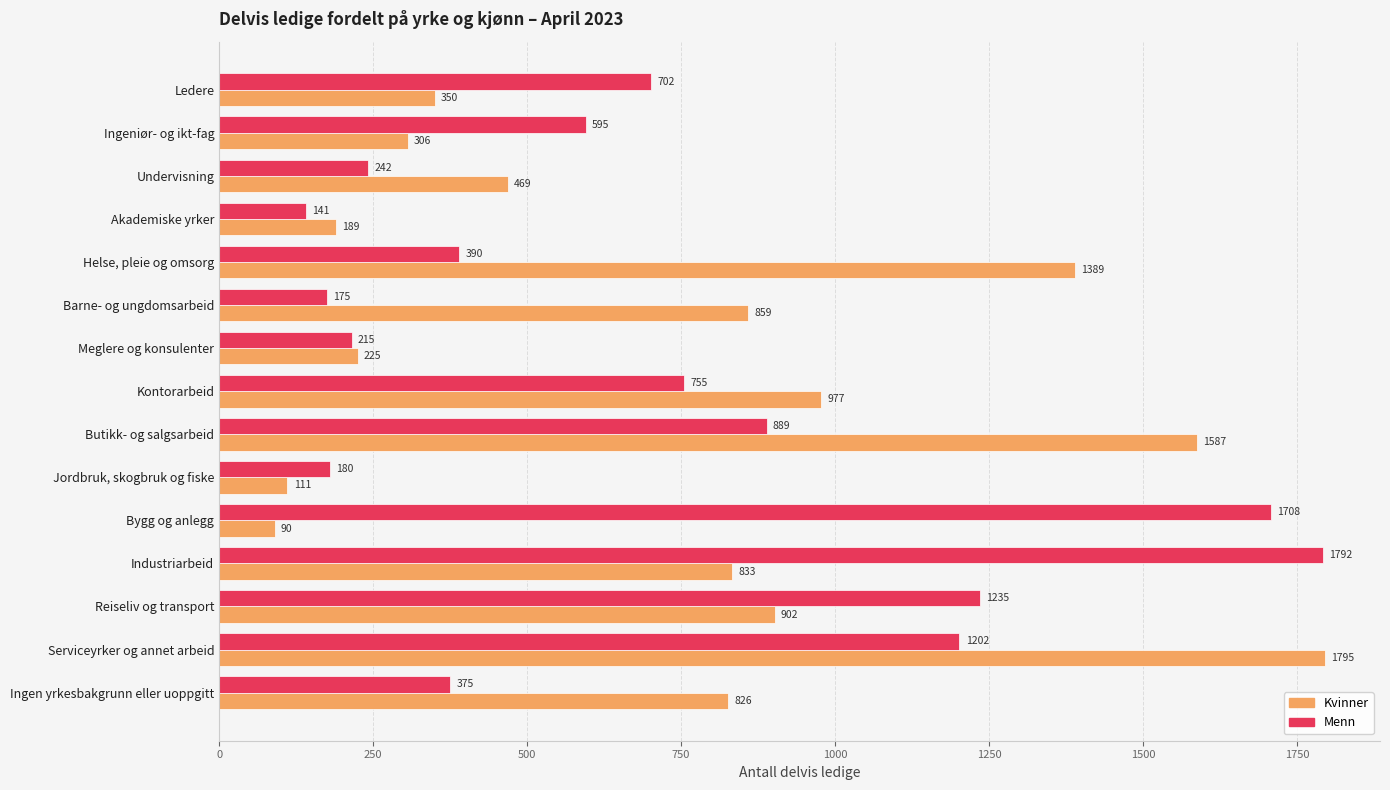

Rank the series by their maximum value, from highest to lowest.

Kvinner, Menn